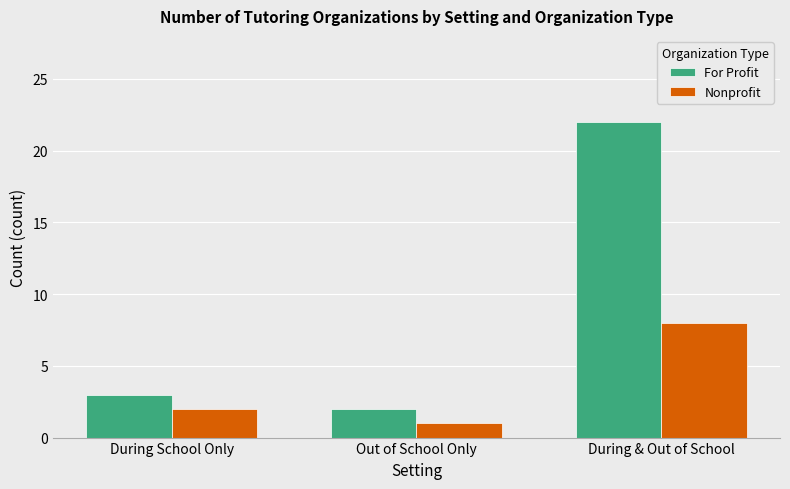

Which series has the widest spread of values?

For Profit